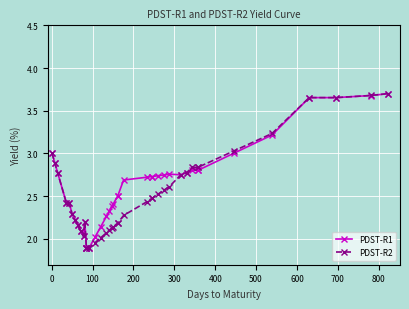

True or false: PDST-R2 and PDST-R1 cross at least once.

False